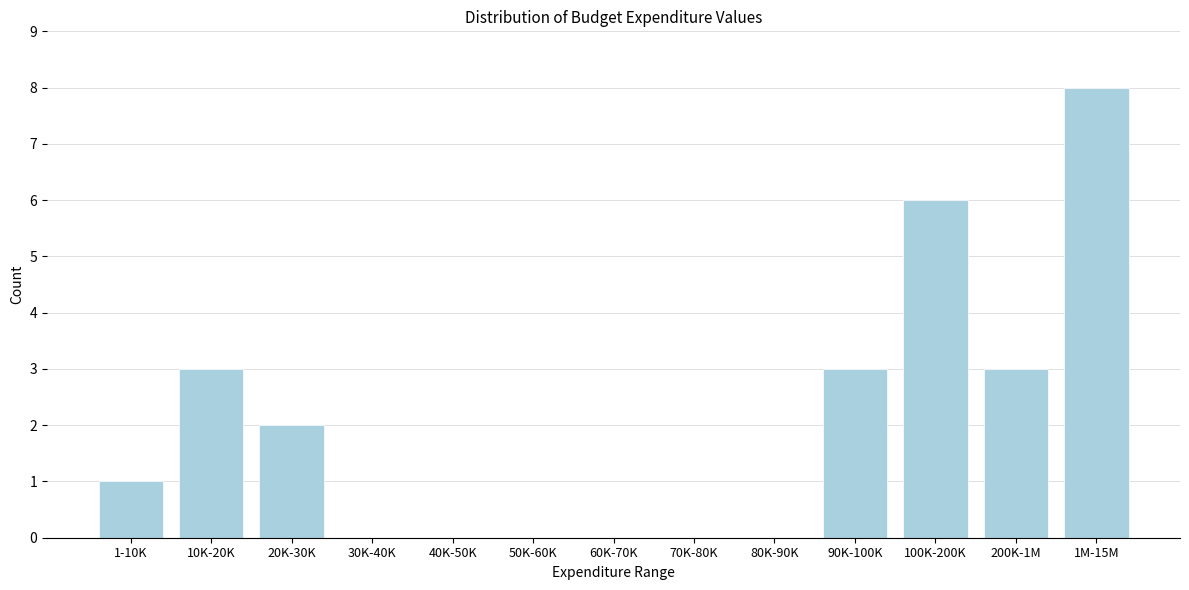

Reading left to right, what are all the values shown in this chart?

1-10K=1	10K-20K=3	20K-30K=2	30K-40K=0	40K-50K=0	50K-60K=0	60K-70K=0	70K-80K=0	80K-90K=0	90K-100K=3	100K-200K=6	200K-1M=3	1M-15M=8